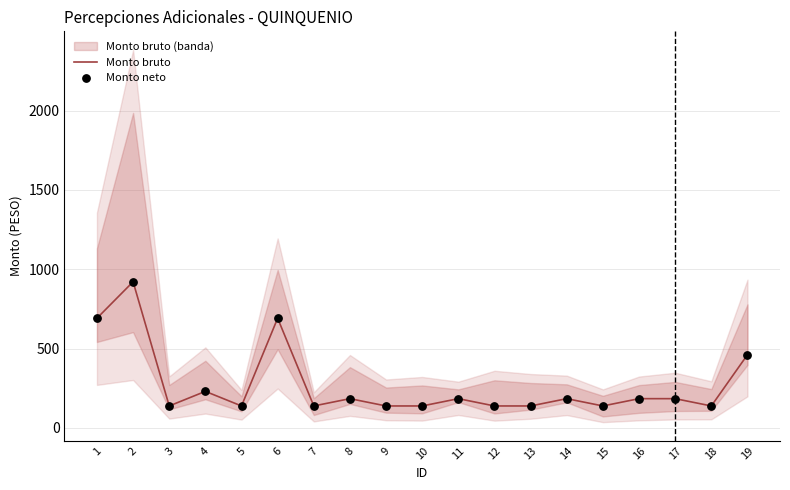

At which category is the sum across all series the highest?

2